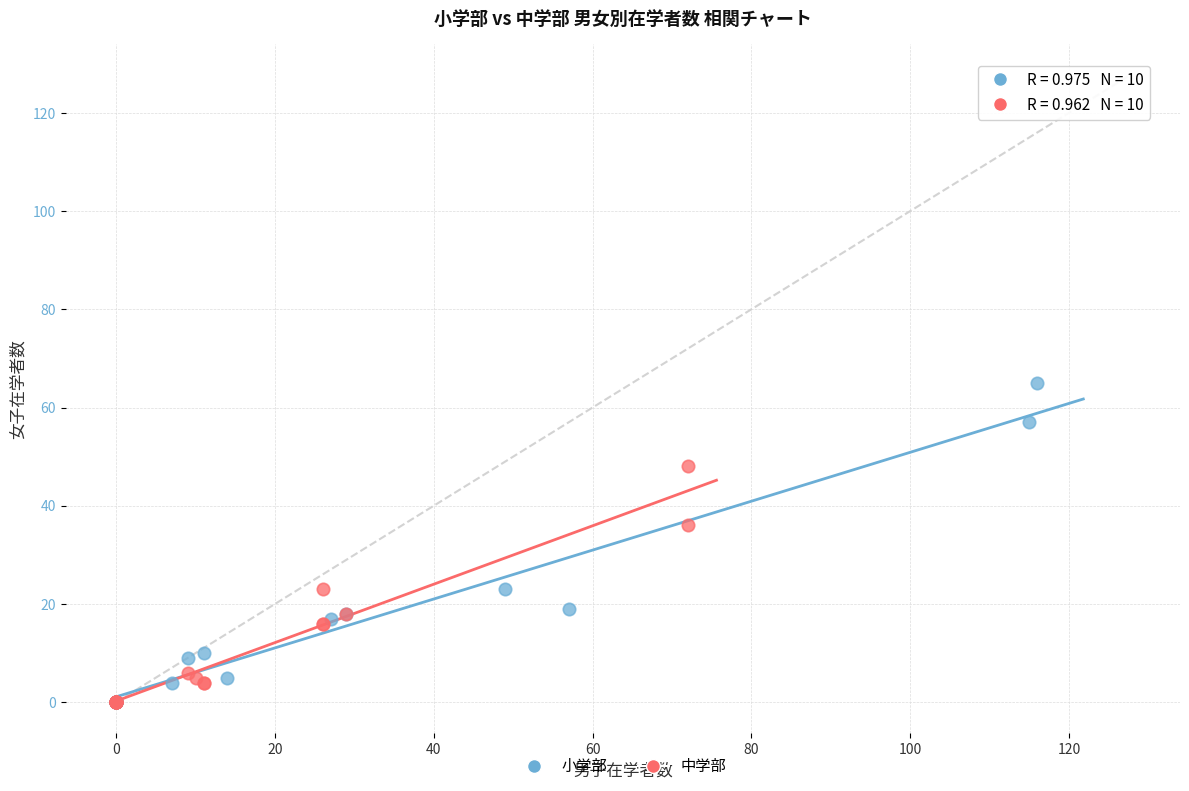

Which series contains the highest Y value?

小学部